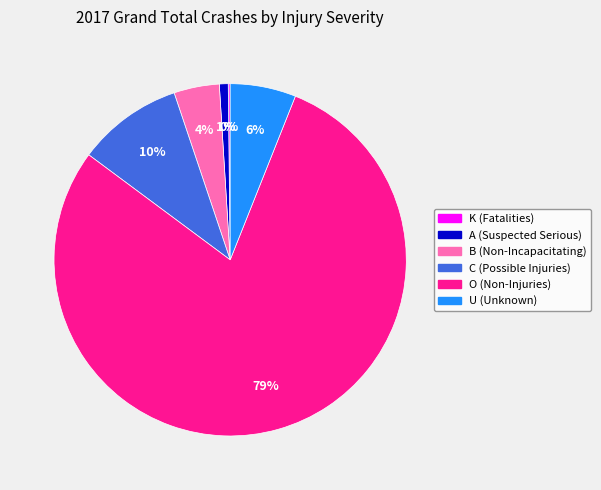

Approximately how many times larger is the value at C (Possible Injuries) compared to O (Non-Injuries)?

0.1